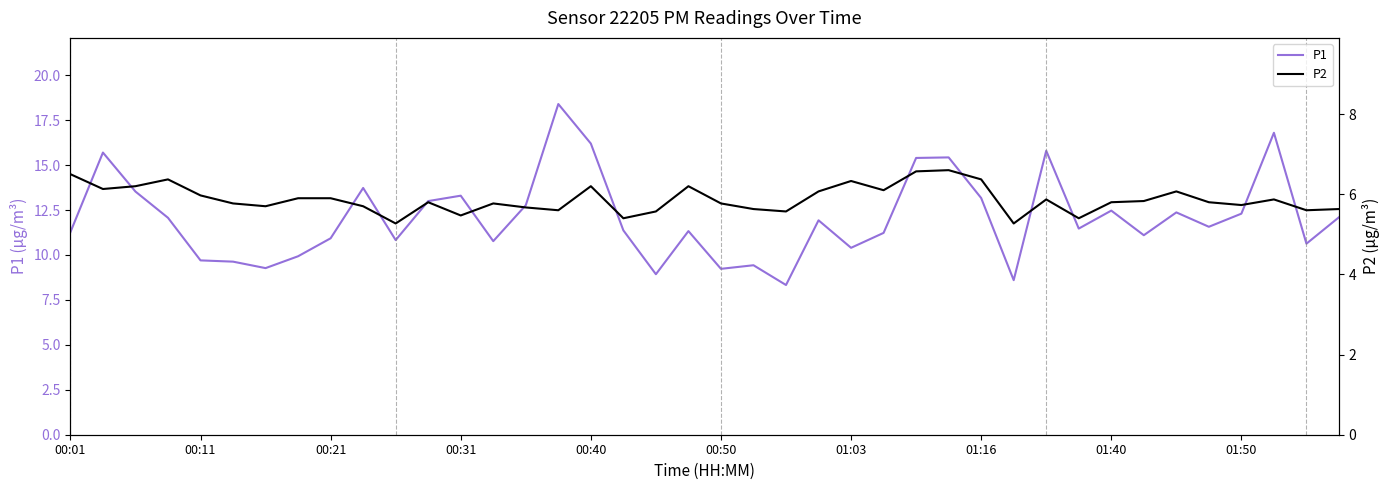

True or false: P2 and P1 intersect in this chart.

False